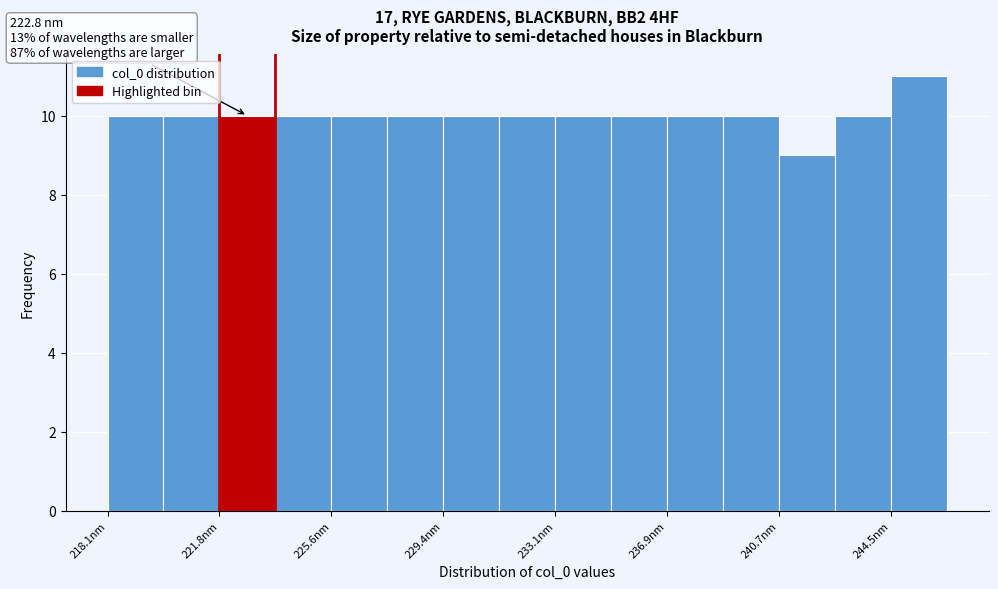

Read against the x-axis, roughly where is the centre of the tallest bar?

245.5